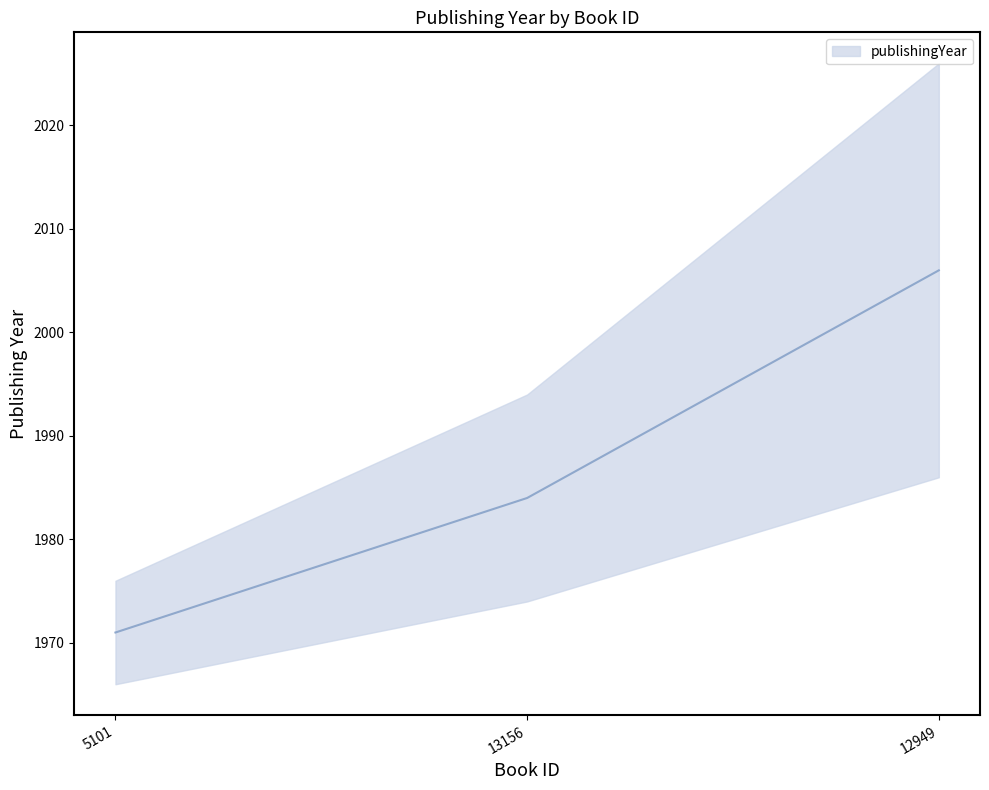

What is the change in value from 5101 to 12949?

+35